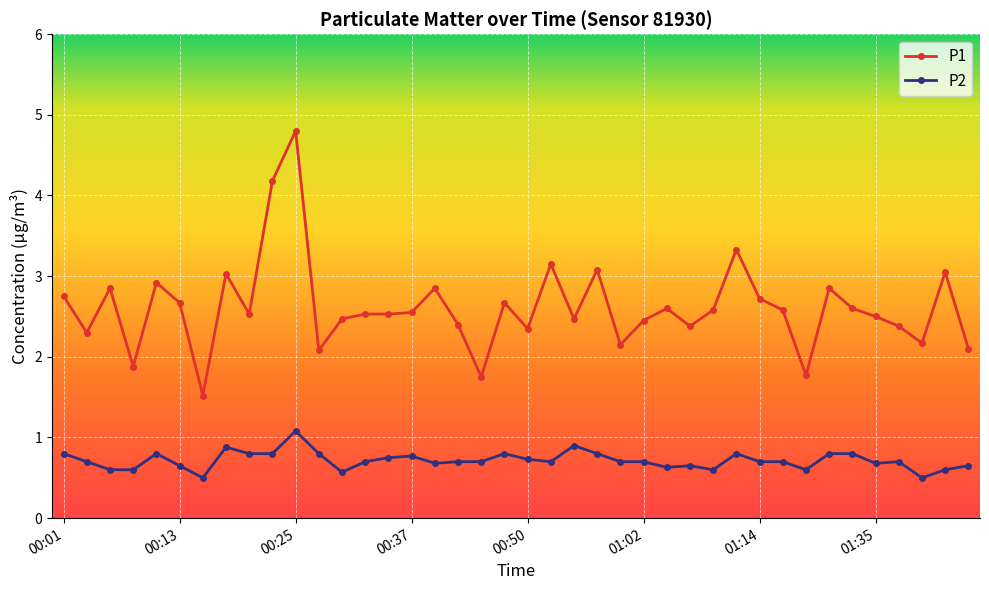

True or false: P2 and P1 cross at least once.

False